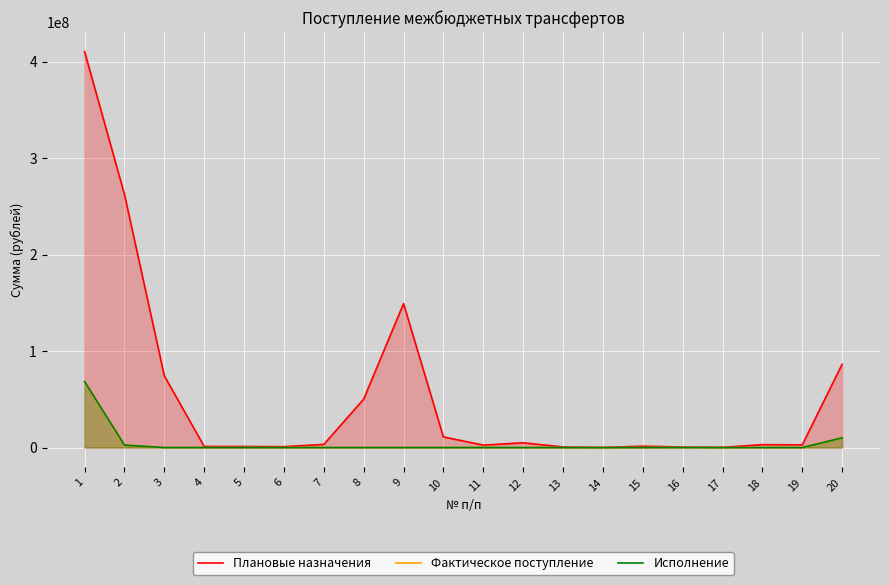

What is the sum of all Исполнение values?

81136793.5